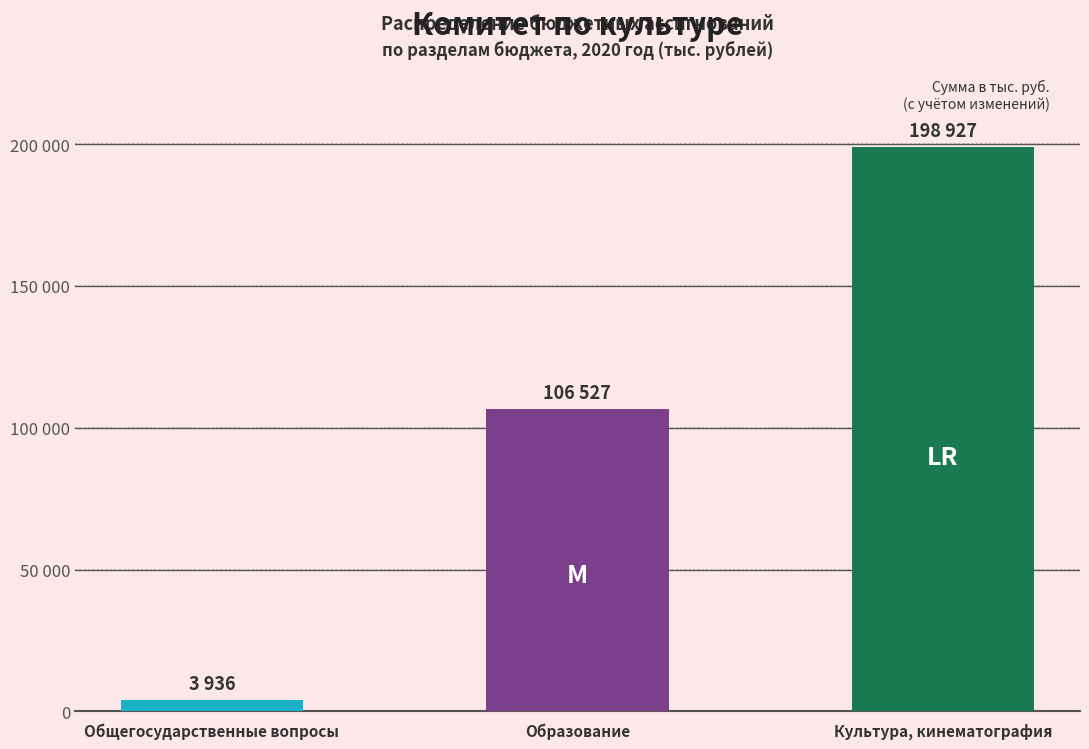

How many bars are there in total?

3